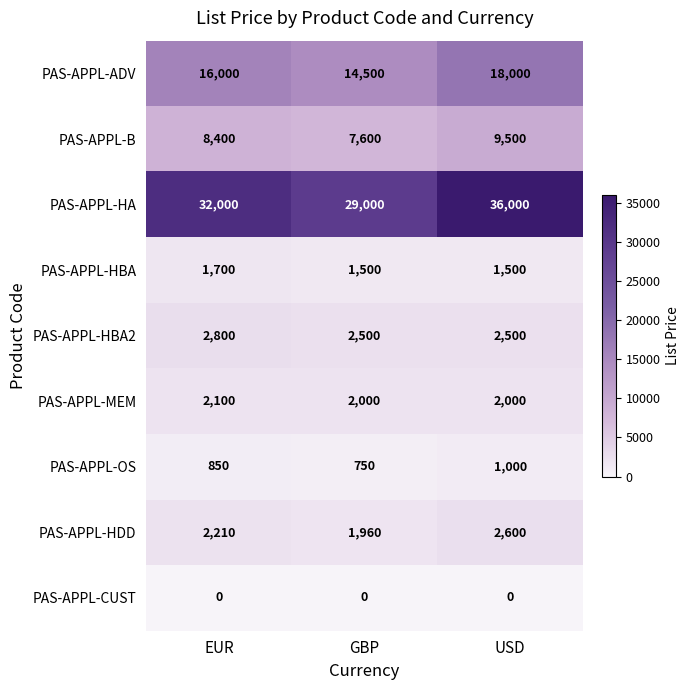

Count the PAS-APPL-HBA2 values in the range 2500 to 2800.

3